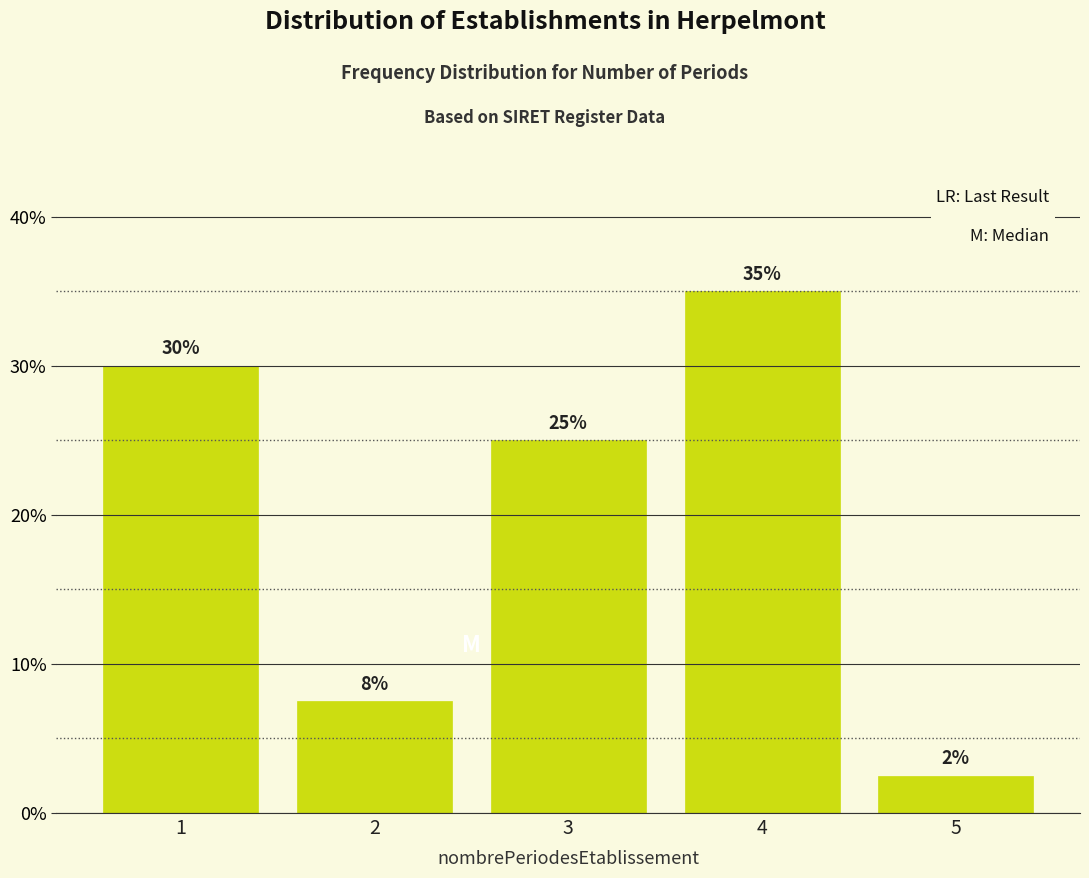

What is the minimum value shown in the chart?

2.5